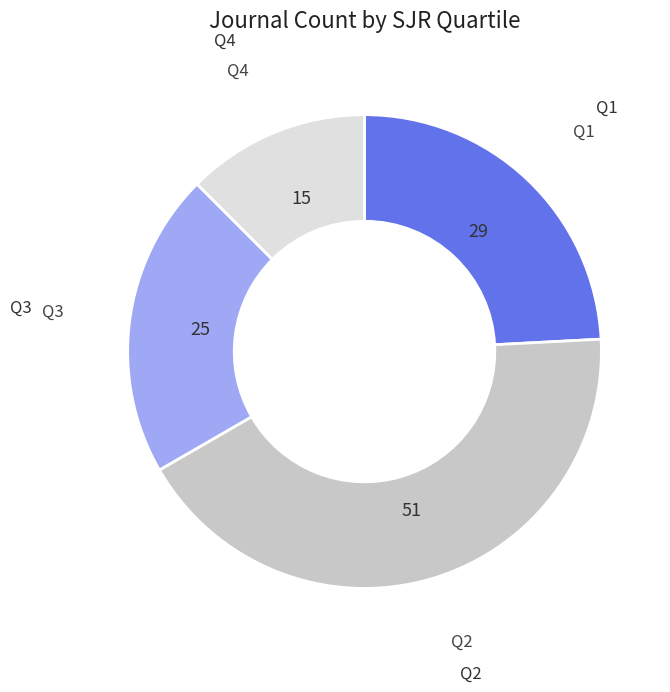

Is there a majority slice in this chart?

No